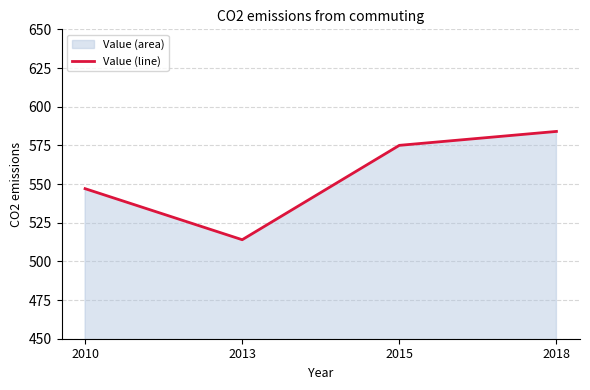

True or false: the data shows 257 at 2015.

False